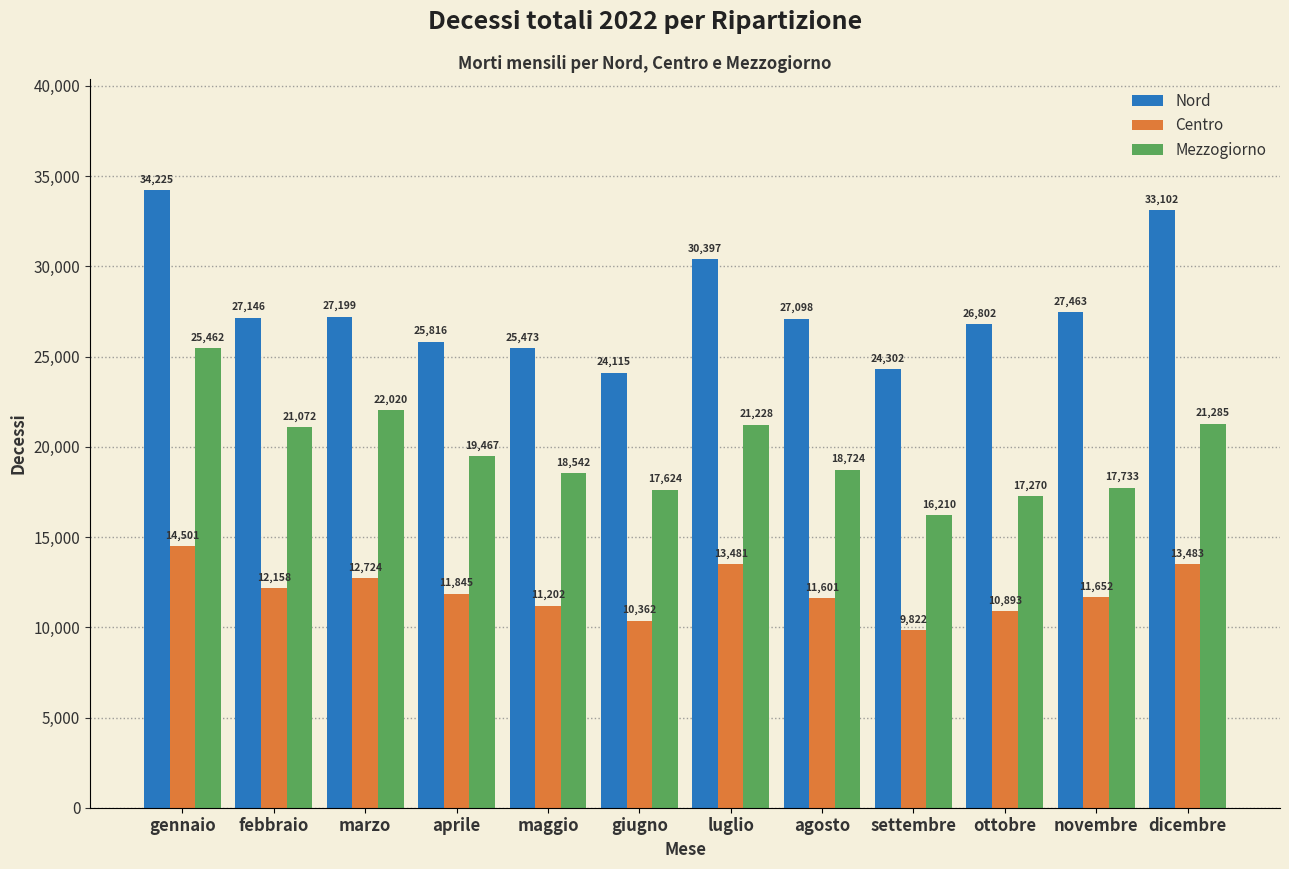

Which series has the largest range (max minus min)?

Nord